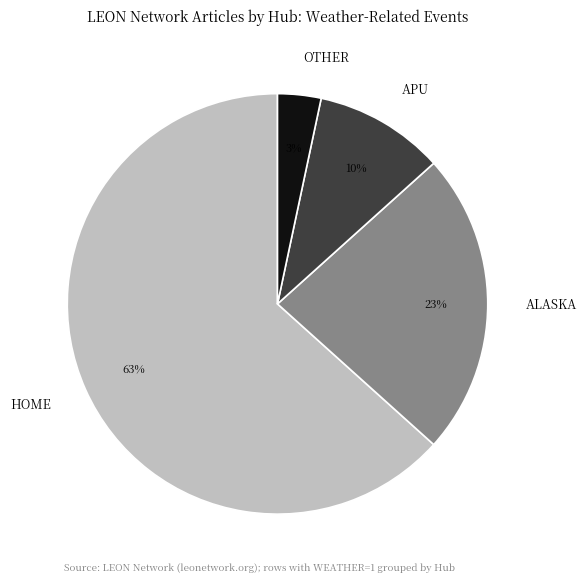

What is the majority slice?

HOME